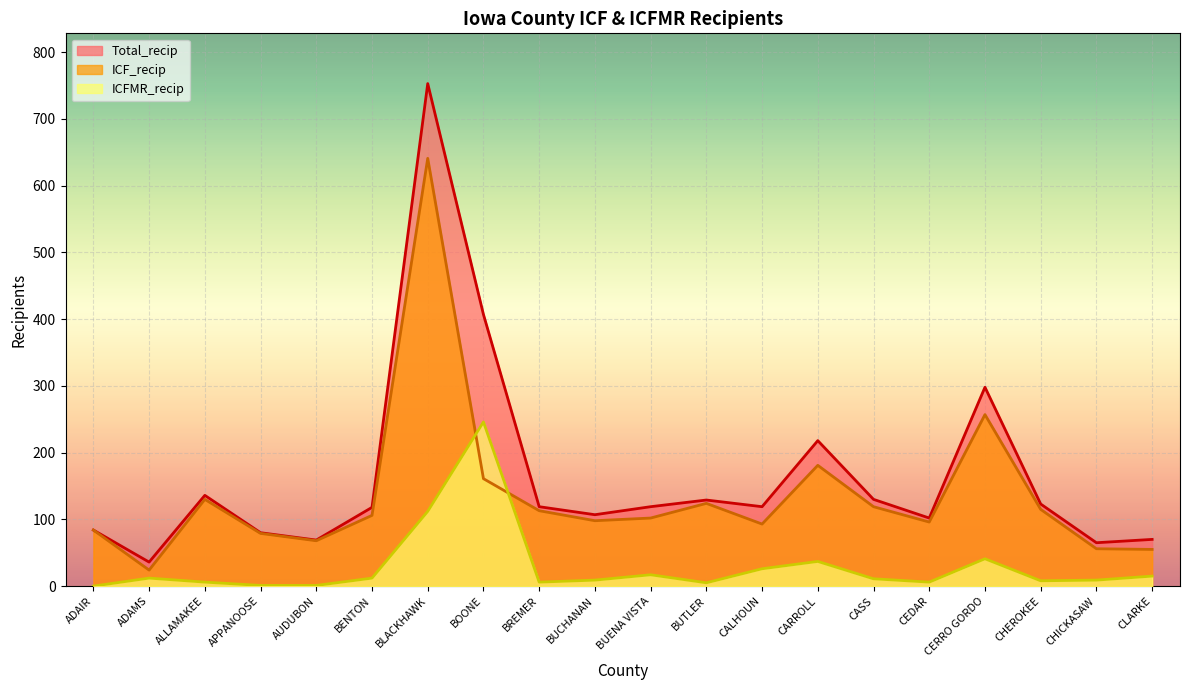

What is the difference between the Total_recip values at BUENA VISTA and APPANOOSE?

39